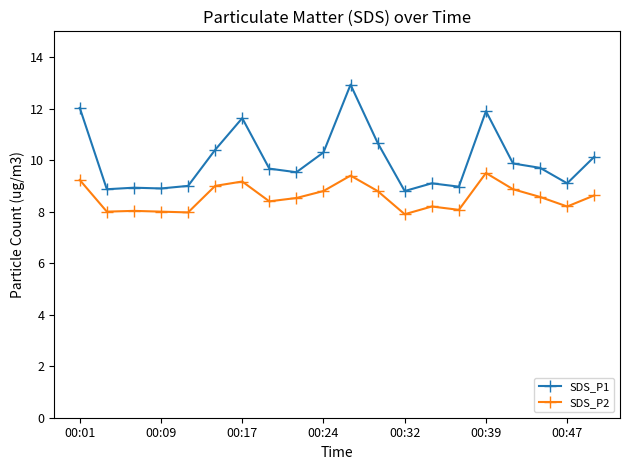

What is the maximum value for SDS_P2?

9.5